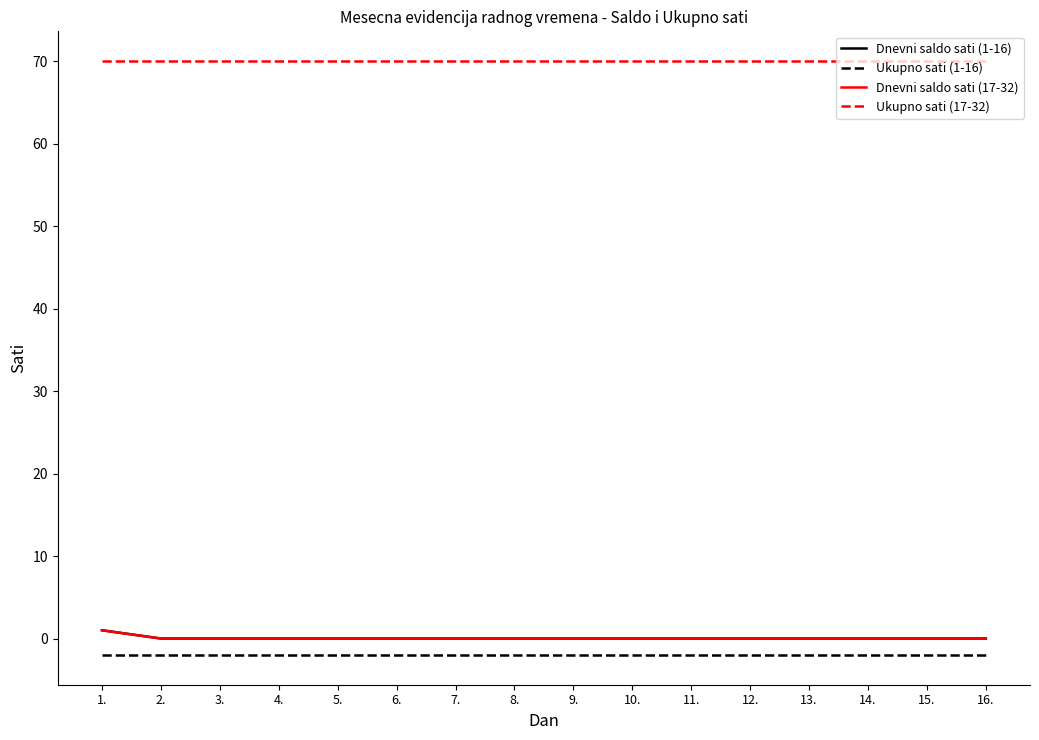

Is this an area chart (filled region under the line)?

No